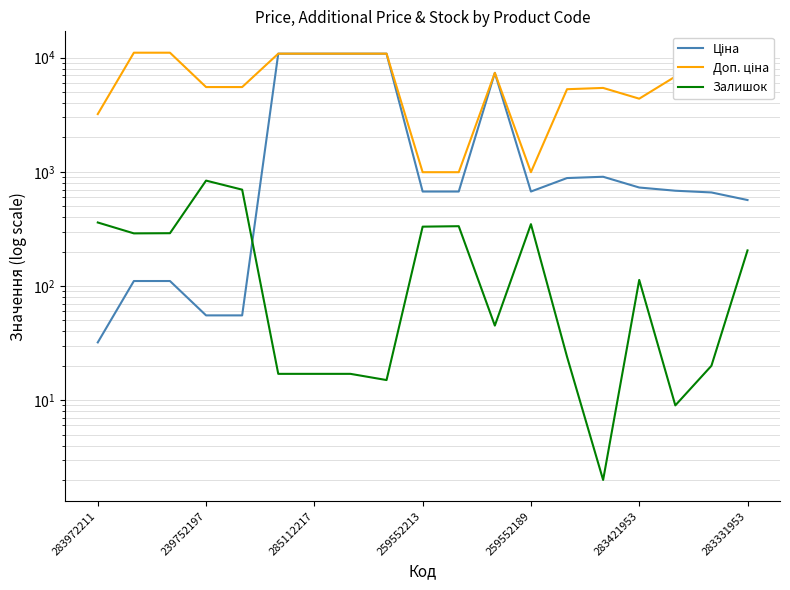

True or false: Доп. ціна and Ціна cross at least once.

False